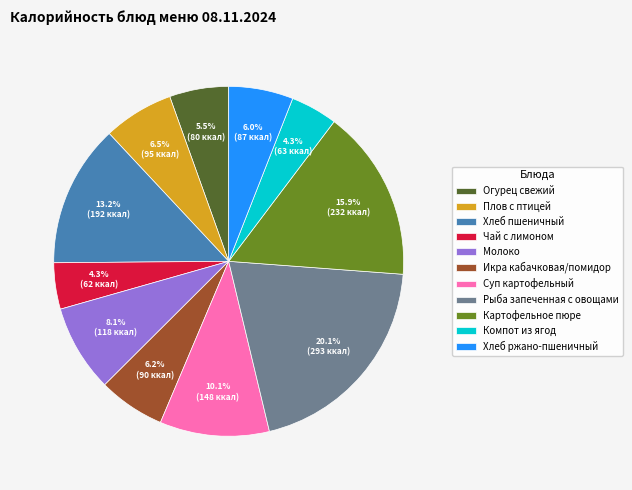

The Чай с лимоном slice represents 4% of the pie. True or false?

True